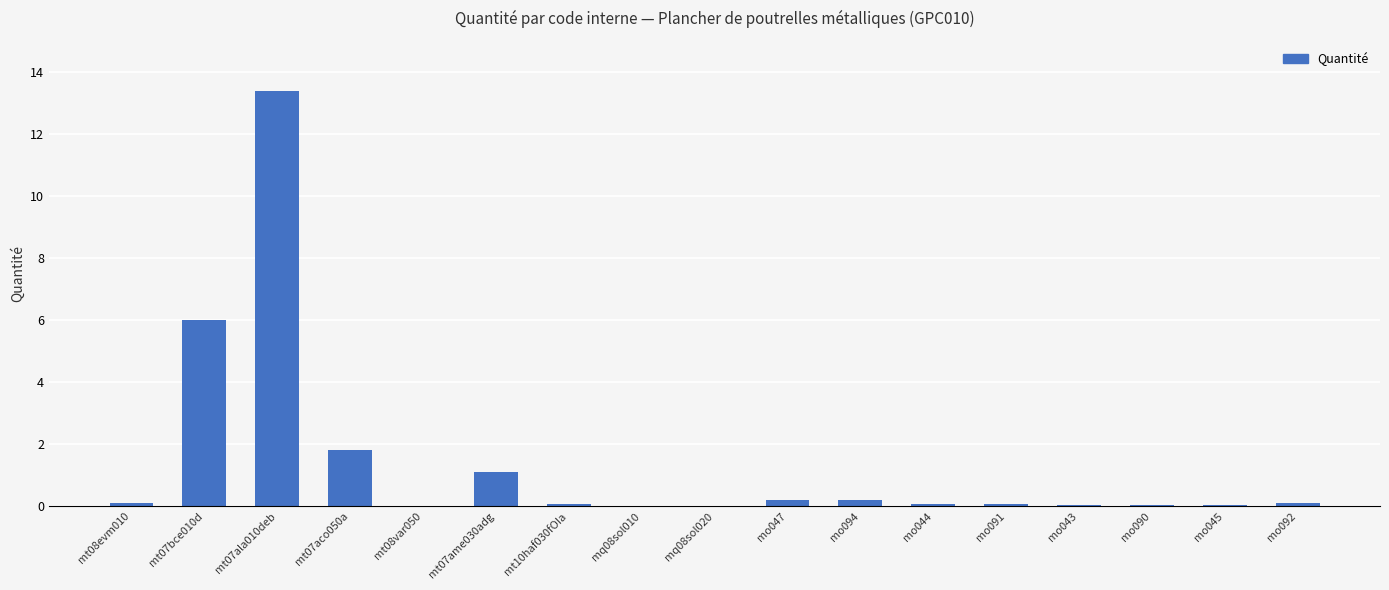

Is it true that the value at mt07bce010d is 6.0?

True